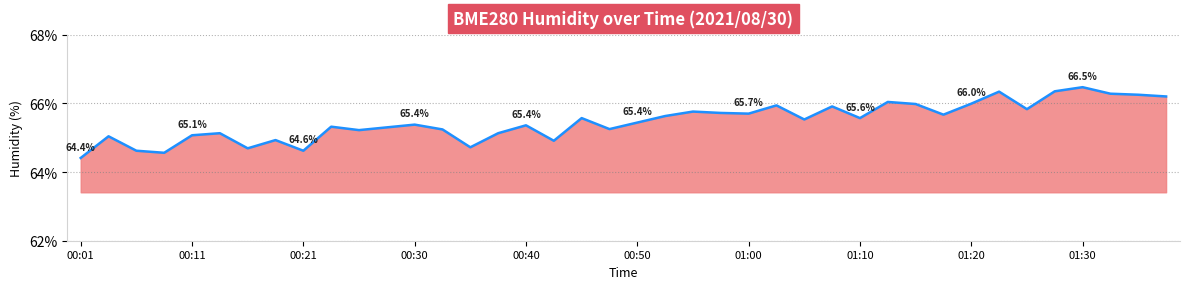

What is the minimum value shown in the chart?

64.4